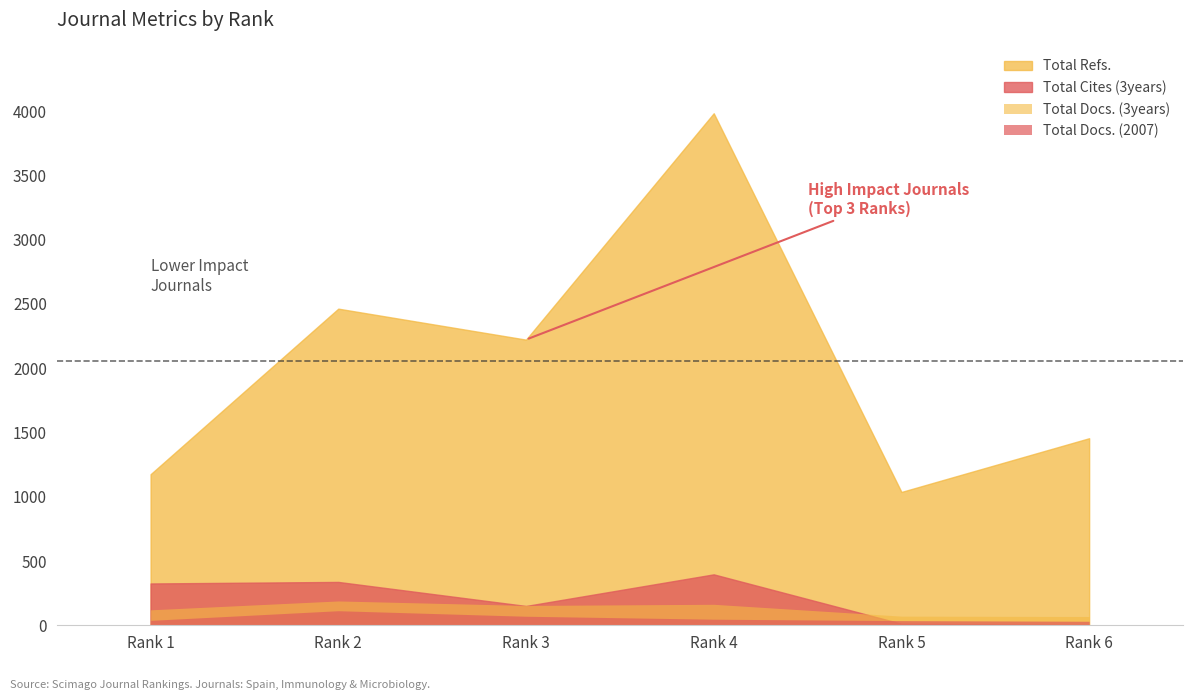

How many lines are shown in the chart?

4